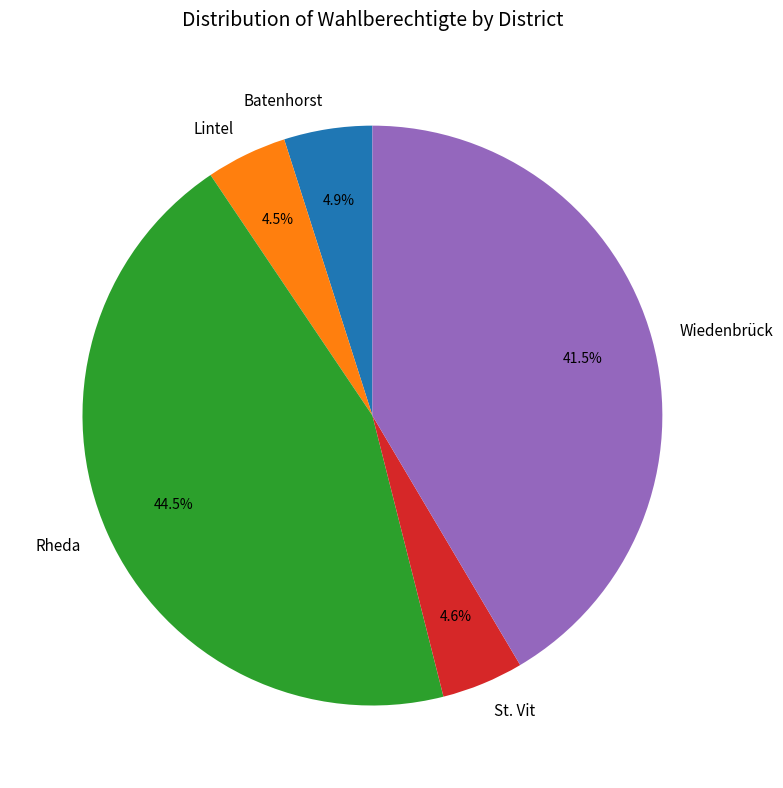

Which category has the biggest portion of the pie?

Rheda